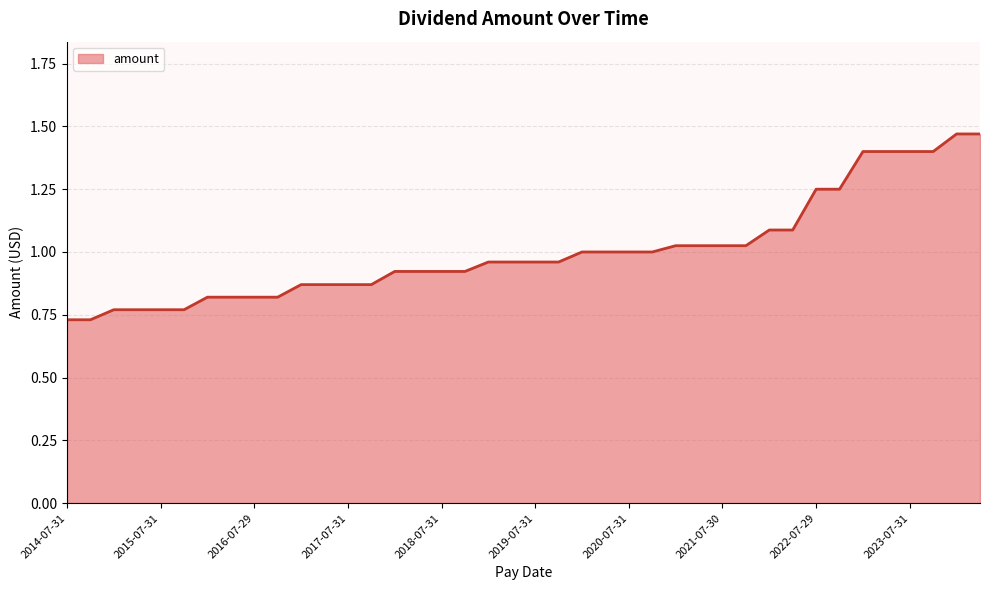

The value at 2022-07-29 is 0.7. True or false?

False